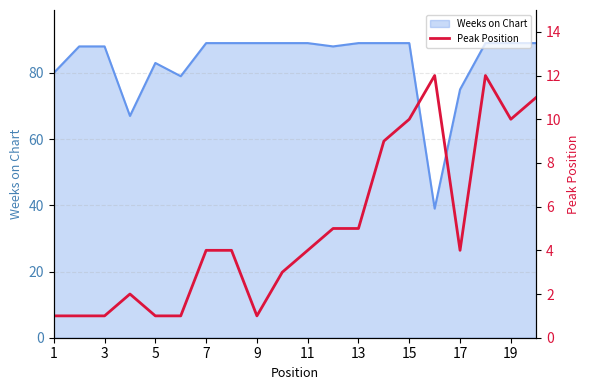

What is the average value?

5